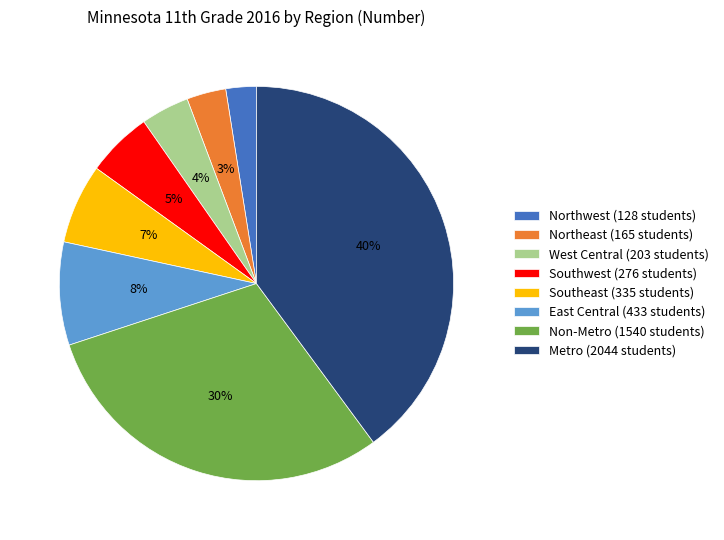

Is there any slice that represents more than half of the pie?

No